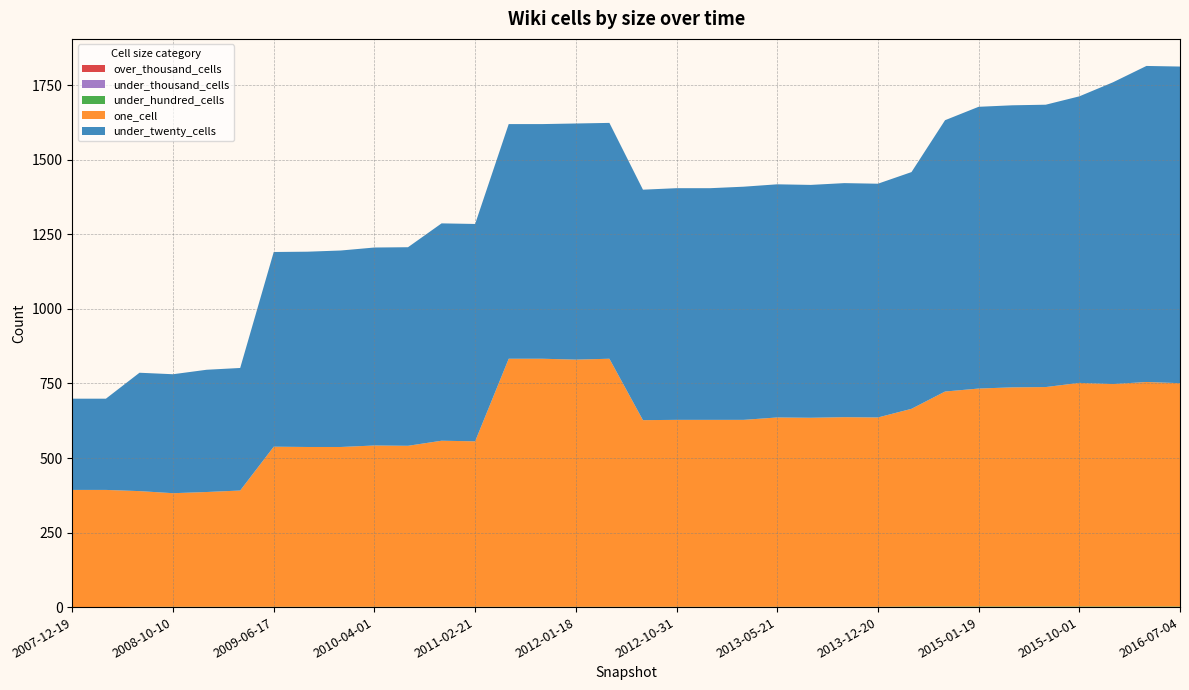

Reading left to right, what are all the values shown in this chart?

over_thousand_cells: 2007-12-19=0	2008-04-01=0	2008-06-27=0	2008-10-10=0	2008-12-17=0	2009-04-06=0	2009-06-17=0	2009-09-25=0	2009-12-16=0	2010-04-01=0	2010-07-26=0	2010-11-17=0	2011-02-21=0	2011-06-10=0	2011-09-05=0	2012-01-18=0	2012-03-26=0	2012-07-13=0	2012-10-31=0	2012-12-11=0	2013-02-20=0	2013-05-21=0	2013-07-09=0	2013-09-10=0	2013-12-20=0	2014-03-28=0	2014-09-08=0	2015-01-19=0	2015-04-09=0	2015-07-03=0	2015-10-01=0	2016-01-04=0	2016-04-05=0	2016-07-04=0
under_thousand_cells: 2007-12-19=0	2008-04-01=0	2008-06-27=0	2008-10-10=0	2008-12-17=0	2009-04-06=0	2009-06-17=0	2009-09-25=0	2009-12-16=0	2010-04-01=0	2010-07-26=0	2010-11-17=0	2011-02-21=0	2011-06-10=0	2011-09-05=0	2012-01-18=0	2012-03-26=0	2012-07-13=0	2012-10-31=0	2012-12-11=0	2013-02-20=0	2013-05-21=0	2013-07-09=0	2013-09-10=0	2013-12-20=0	2014-03-28=0	2014-09-08=0	2015-01-19=0	2015-04-09=0	2015-07-03=0	2015-10-01=0	2016-01-04=0	2016-04-05=0	2016-07-04=0
under_hundred_cells: 2007-12-19=0	2008-04-01=0	2008-06-27=1	2008-10-10=1	2008-12-17=1	2009-04-06=1	2009-06-17=1	2009-09-25=1	2009-12-16=1	2010-04-01=1	2010-07-26=1	2010-11-17=1	2011-02-21=1	2011-06-10=1	2011-09-05=1	2012-01-18=1	2012-03-26=1	2012-07-13=1	2012-10-31=1	2012-12-11=1	2013-02-20=1	2013-05-21=1	2013-07-09=1	2013-09-10=1	2013-12-20=1	2014-03-28=2	2014-09-08=2	2015-01-19=2	2015-04-09=2	2015-07-03=2	2015-10-01=2	2016-01-04=2	2016-04-05=2	2016-07-04=2
one_cell: 2007-12-19=393	2008-04-01=393	2008-06-27=388	2008-10-10=381	2008-12-17=385	2009-04-06=390	2009-06-17=537	2009-09-25=536	2009-12-16=536	2010-04-01=541	2010-07-26=540	2010-11-17=557	2011-02-21=555	2011-06-10=832	2011-09-05=832	2012-01-18=829	2012-03-26=832	2012-07-13=626	2012-10-31=627	2012-12-11=627	2013-02-20=627	2013-05-21=635	2013-07-09=634	2013-09-10=636	2013-12-20=635	2014-03-28=663	2014-09-08=721	2015-01-19=731	2015-04-09=735	2015-07-03=736	2015-10-01=750	2016-01-04=746	2016-04-05=753	2016-07-04=749
under_twenty_cells: 2007-12-19=306	2008-04-01=306	2008-06-27=397	2008-10-10=399	2008-12-17=410	2009-04-06=411	2009-06-17=653	2009-09-25=655	2009-12-16=659	2010-04-01=664	2010-07-26=666	2010-11-17=729	2011-02-21=729	2011-06-10=787	2011-09-05=787	2012-01-18=792	2012-03-26=791	2012-07-13=773	2012-10-31=777	2012-12-11=777	2013-02-20=782	2013-05-21=782	2013-07-09=781	2013-09-10=785	2013-12-20=784	2014-03-28=794	2014-09-08=910	2015-01-19=945	2015-04-09=946	2015-07-03=947	2015-10-01=961	2016-01-04=1012	2016-04-05=1060	2016-07-04=1062